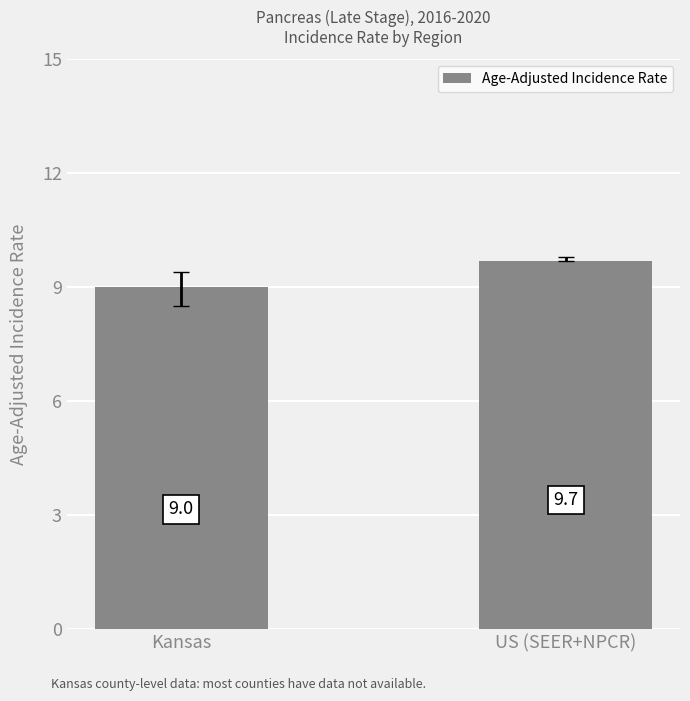

Where is the data nearest to the value 9?

Kansas